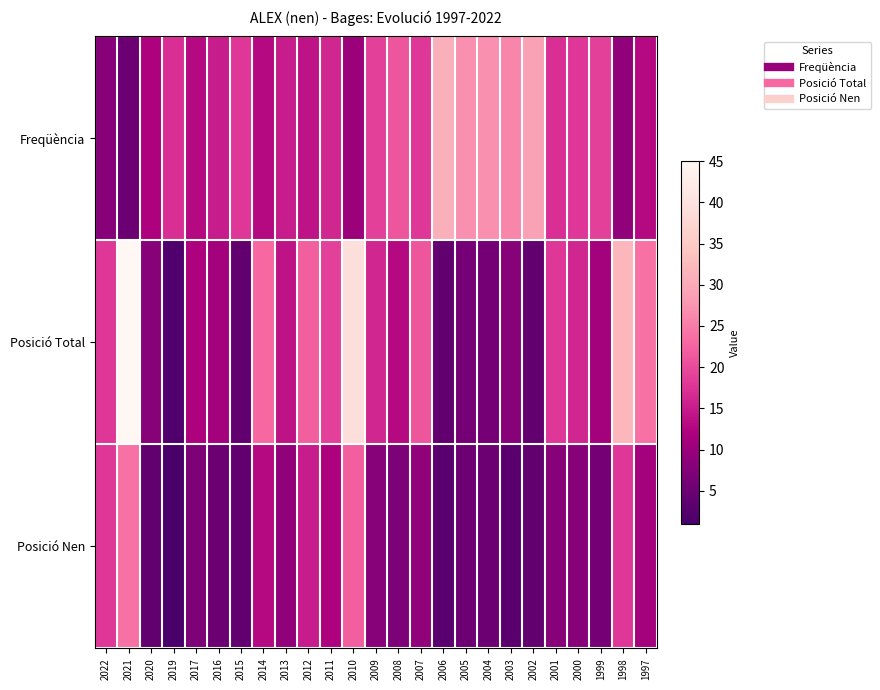

Rank the series at 2004 from highest to lowest value.

Freqüència, Posició Total, Posició Nen